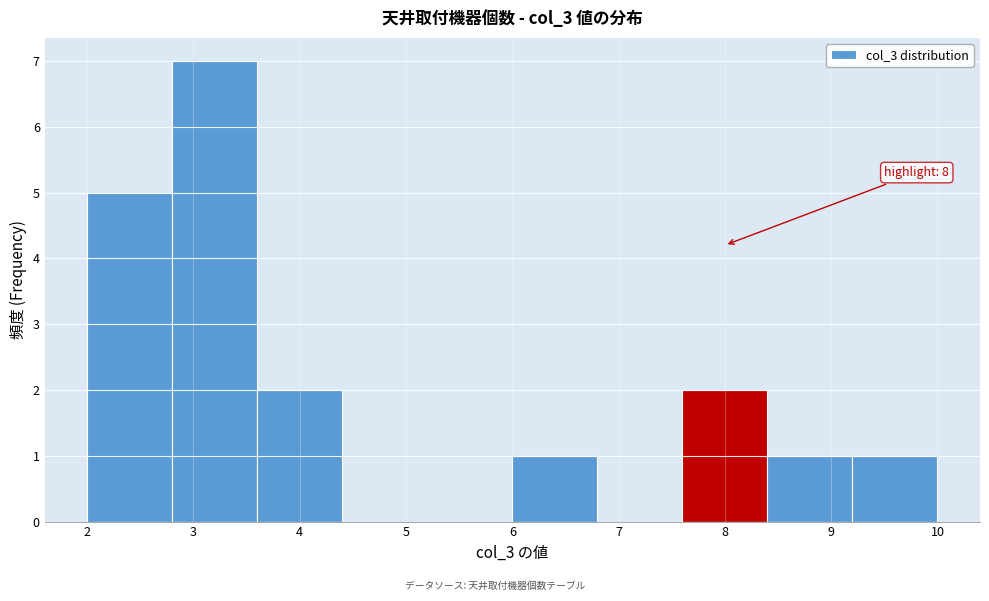

Over which range of the x-axis is the bar tallest?

2.8 to 3.6